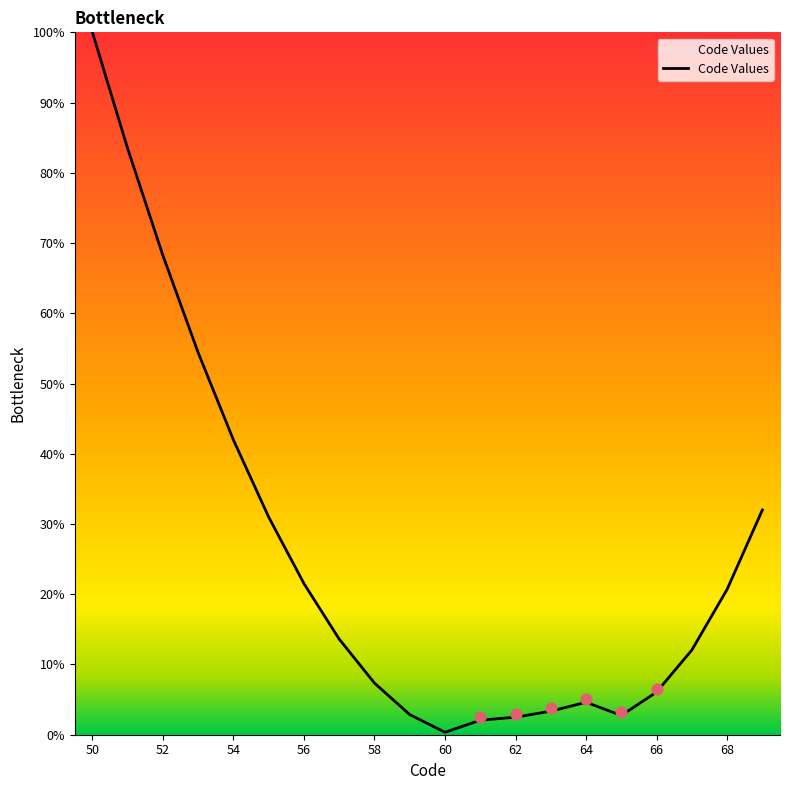

The value of Code Values at 56 is 21.5. True or false?

True